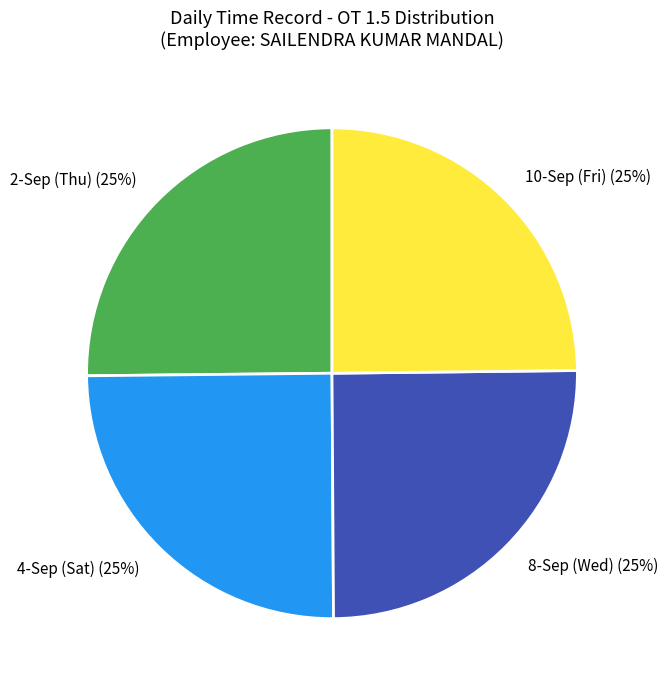

Approximately how many times larger is the value at 8-Sep (Wed) compared to 2-Sep (Thu)?

1.0